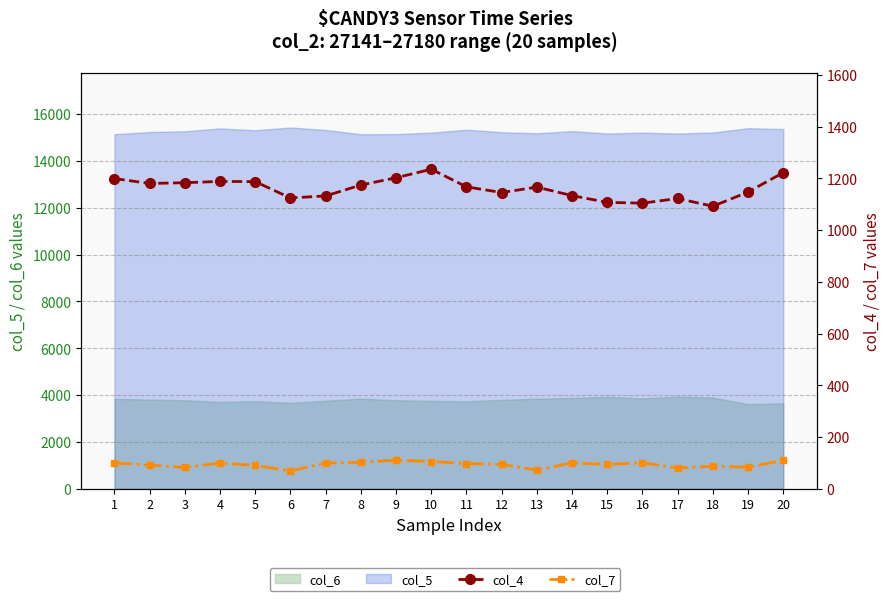

At how many categories does at least one series exceed 127?

20